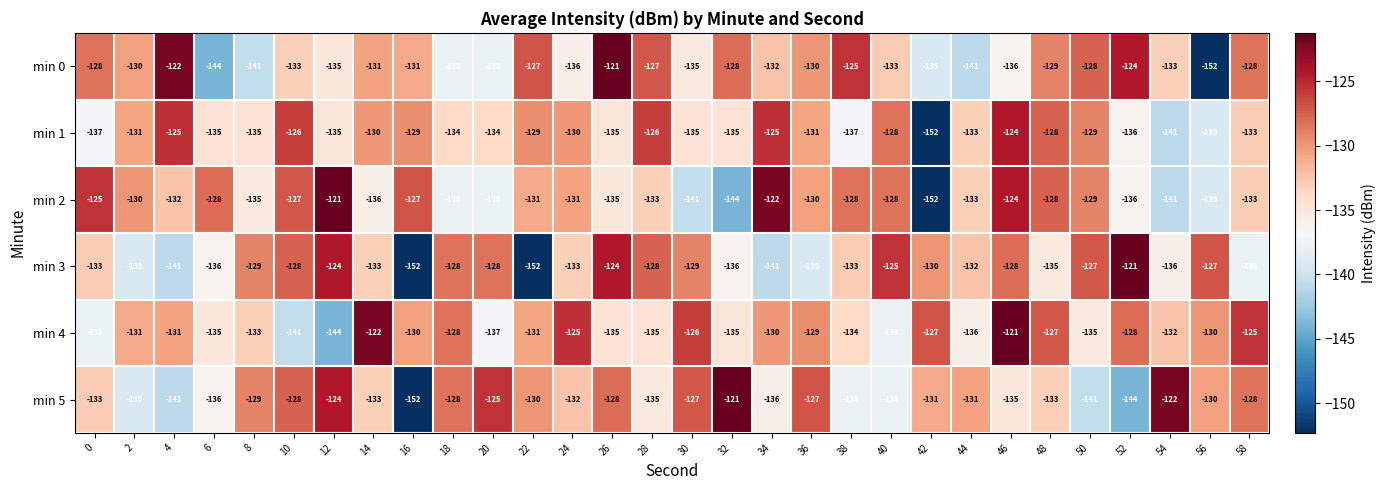

Is it true that min 2 equals -97 at 54?

False